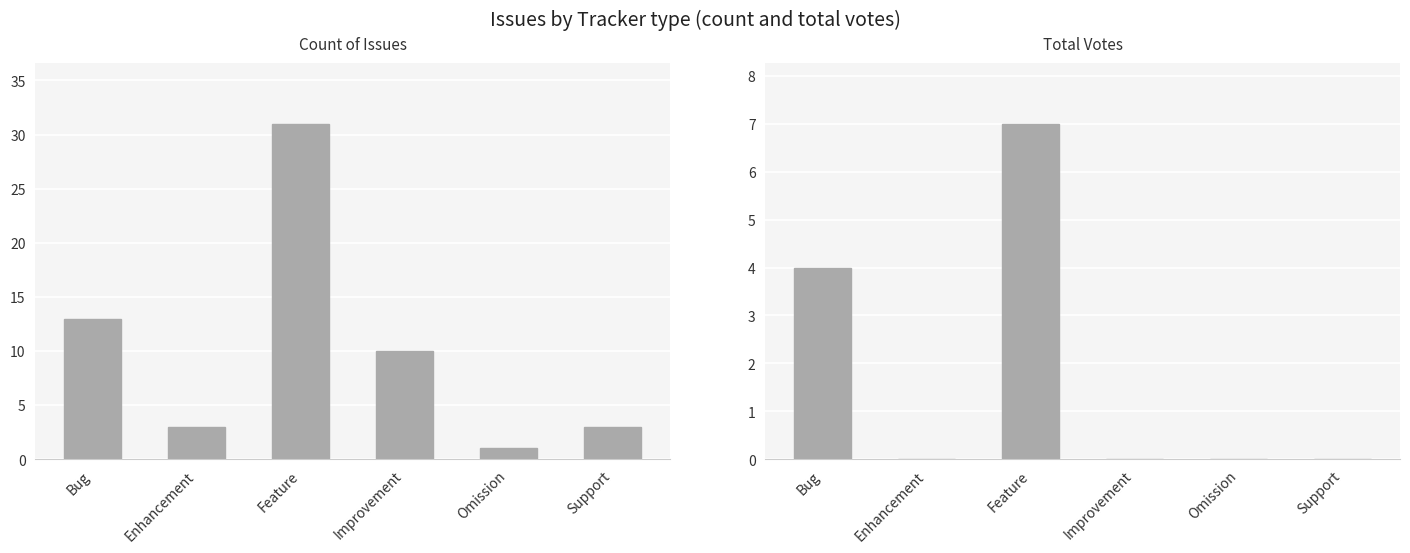

What is the difference between the Count of Issues values at Improvement and Support?

7